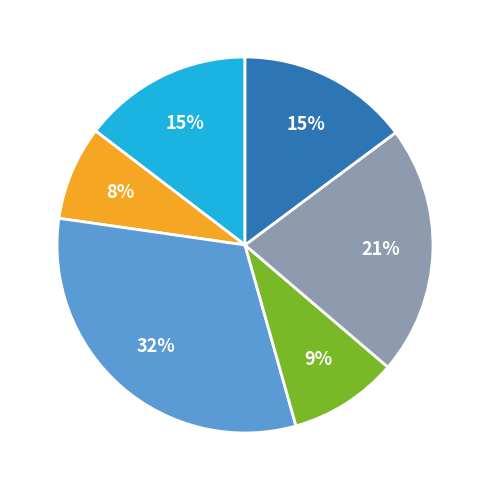

Does any single category account for the majority?

No